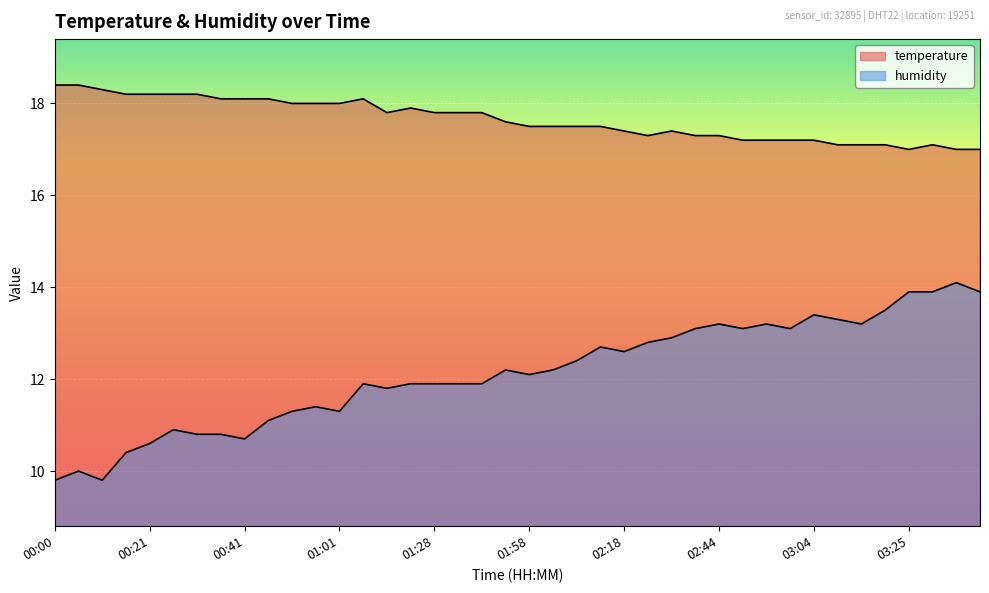

What value does the temperature series have at 01:38?

17.8